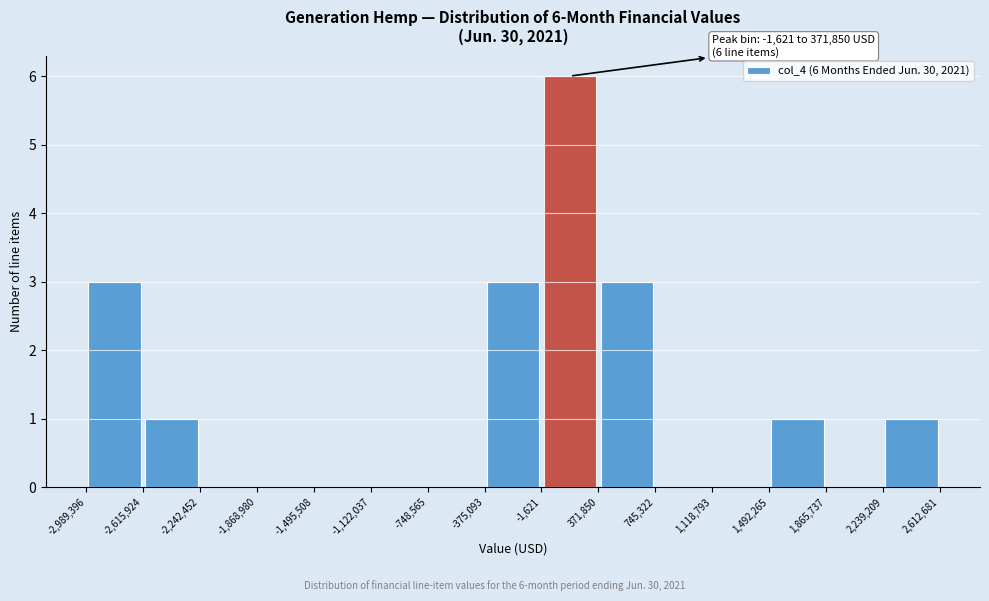

Which range on the x-axis has the tallest bar?

-1,621 to 371,850